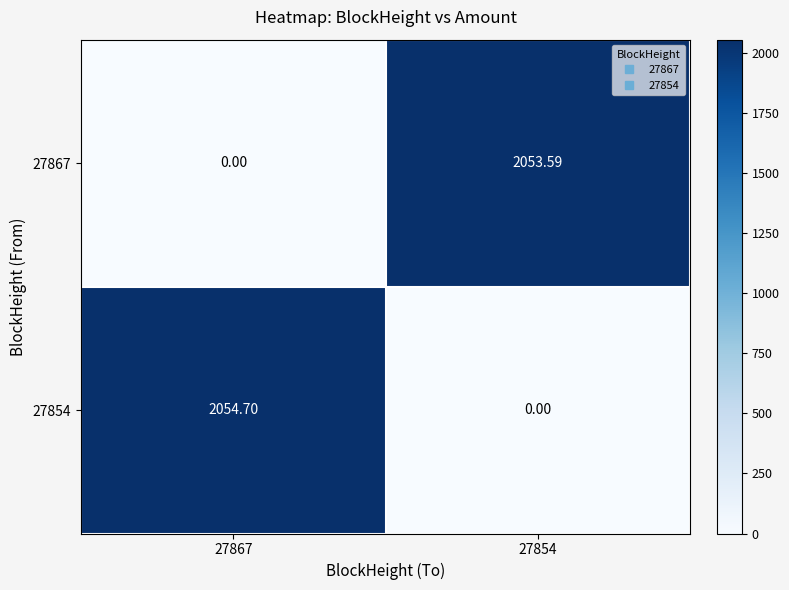

Rank the series by their average value, from lowest to highest.

27867, 27854